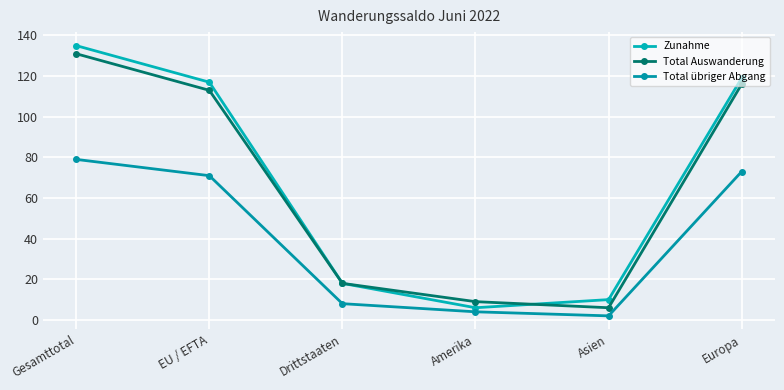

Where do Zunahme and Total Auswanderung first cross each other?

Amerika and Asien